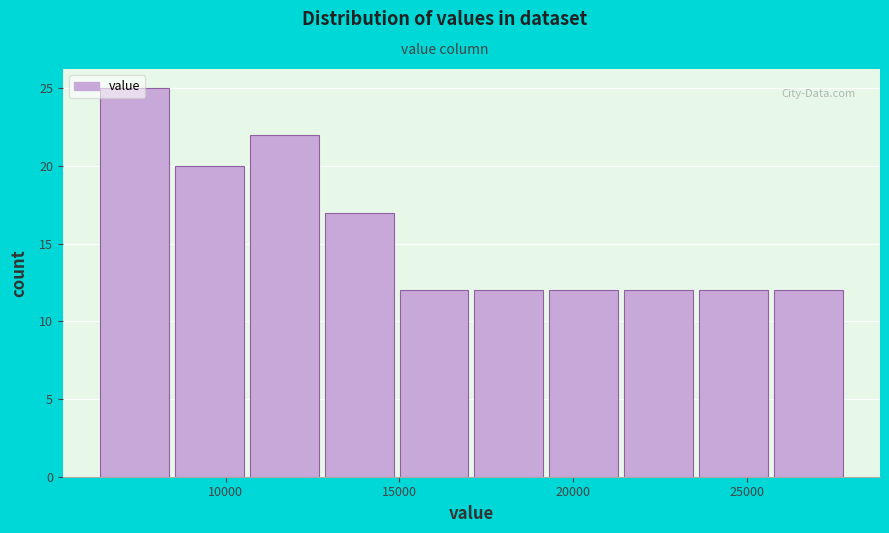

Reading left to right, list every bar in this chart as the range it spans on the x-axis followed by its height. Neither the bar edges nor the heights are printed on the chart, so give them approximately, as read against the axes.

6500 to 8500: 25
8500 to 10500: 20
10500 to 13000: 22
13000 to 15000: 17
15000 to 17000: 12
17000 to 19000: 12
19000 to 21500: 12
21500 to 23500: 12
23500 to 25500: 12
25500 to 28000: 12